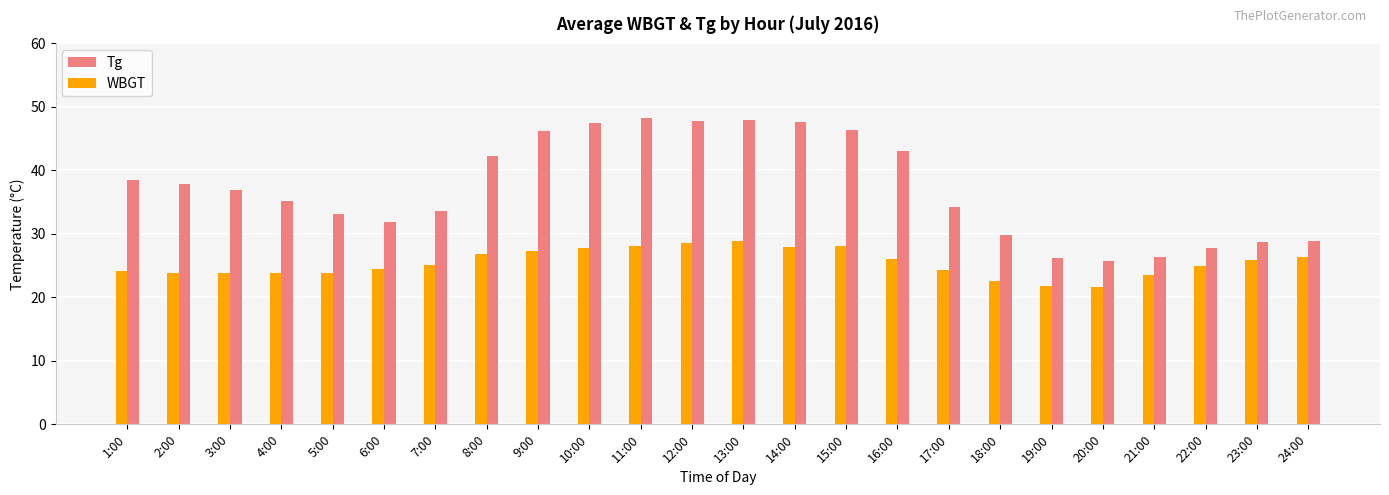

At 12:00, list the series in order from largest to smallest.

Tg, WBGT